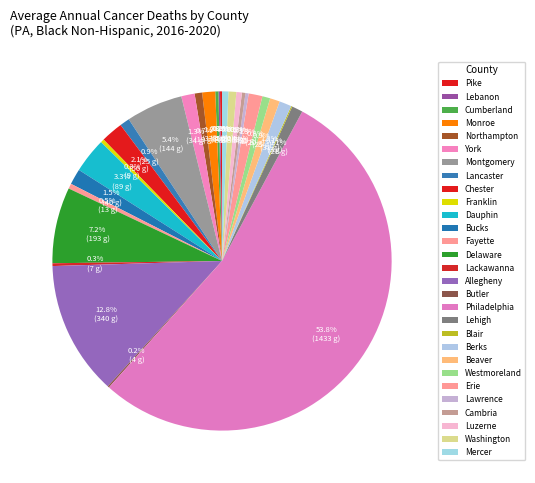

To the nearest percent, what is the difference between the largest and smallest slice percentages?

54%